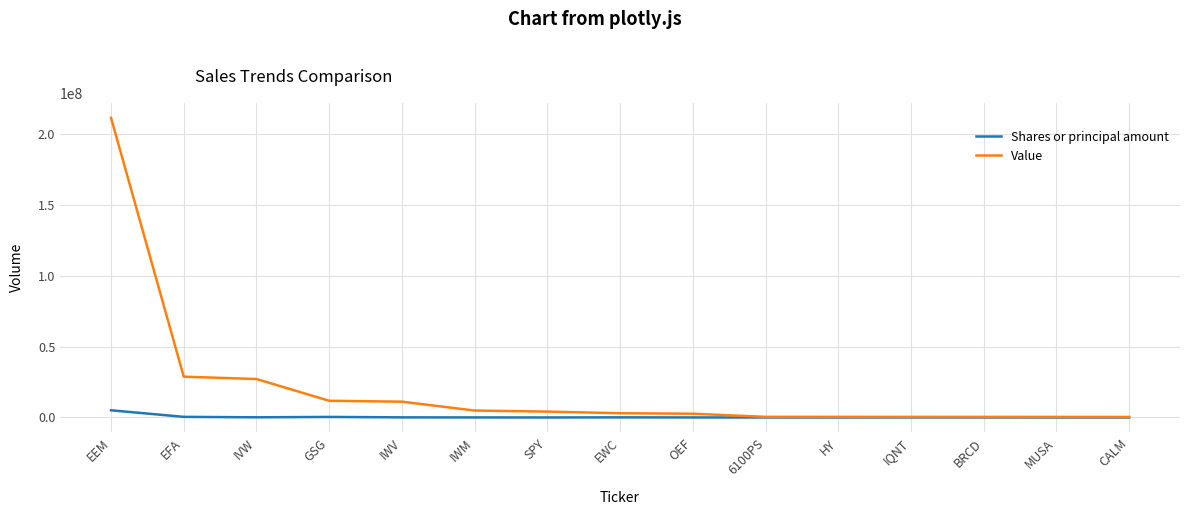

Which category has the highest value across all series?

EEM